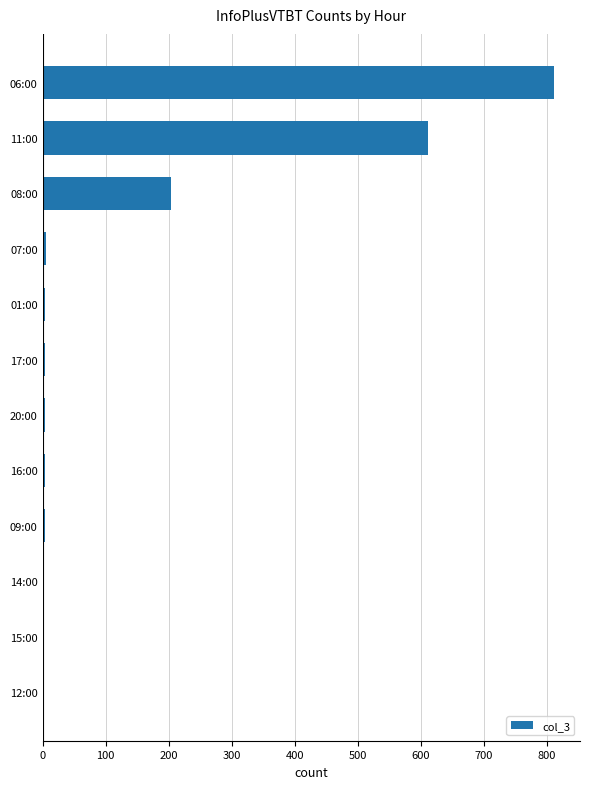

Which label corresponds to the largest value in the chart?

06:00